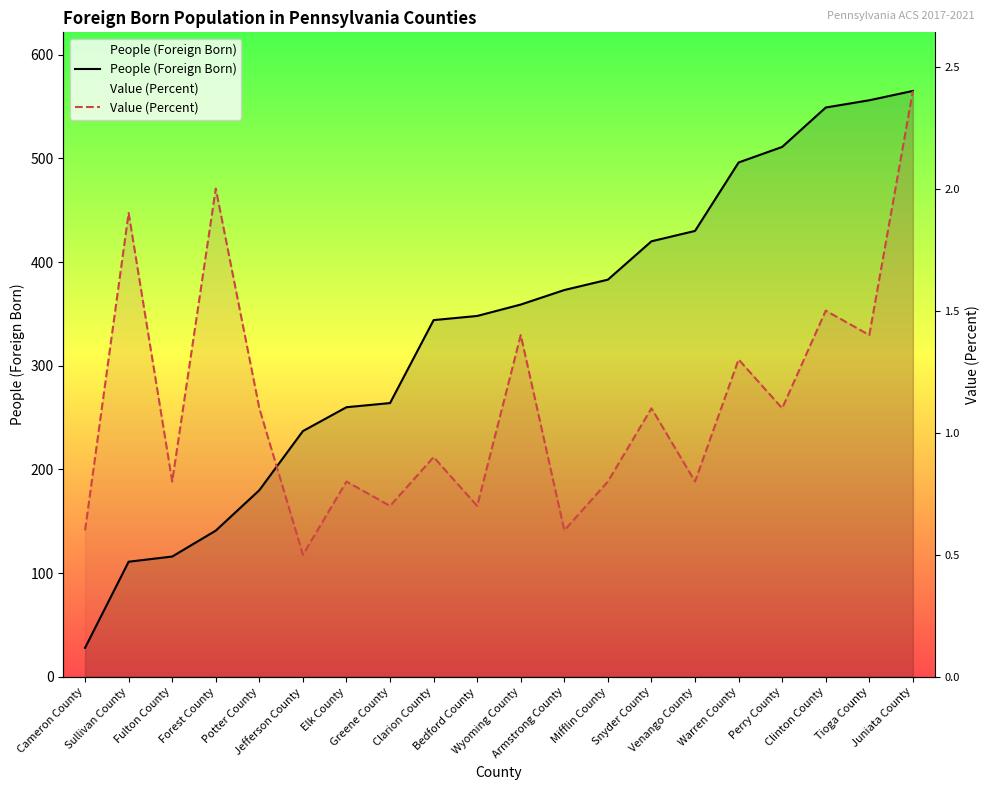

Between which two adjacent categories do Value (Percent) and People (Foreign Born) first intersect?

Potter County and Jefferson County